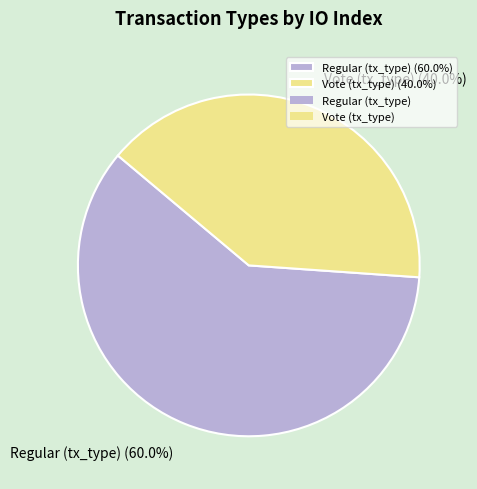

Is it true that Vote (tx_type) is 40% of the pie?

True